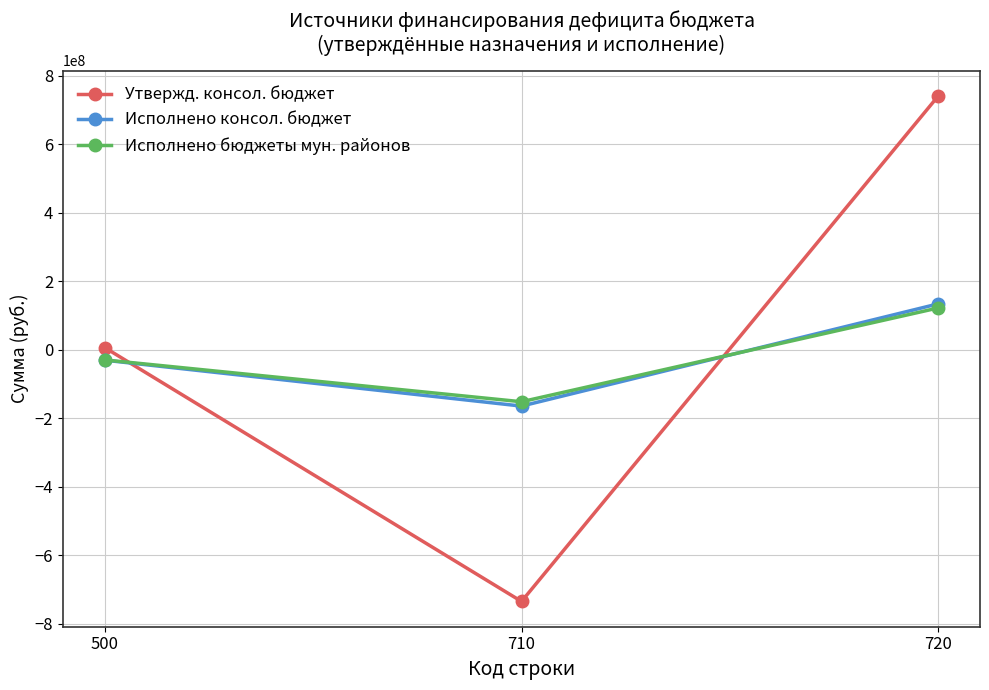

At how many categories does at least one series exceed 113597514?

1